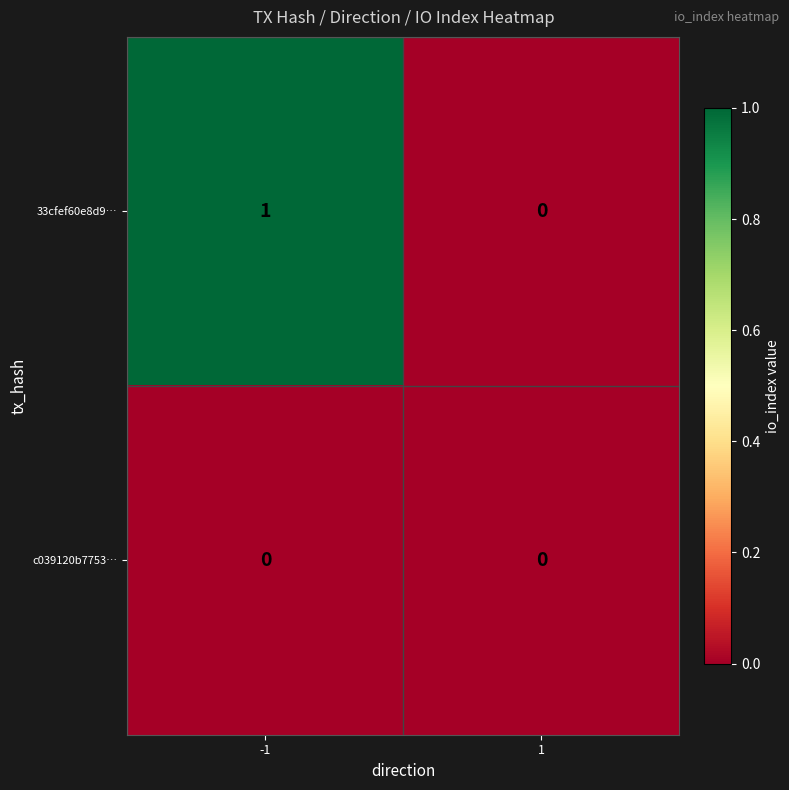

Rank the series by their maximum value, from lowest to highest.

c039120b7753…, 33cfef60e8d9…